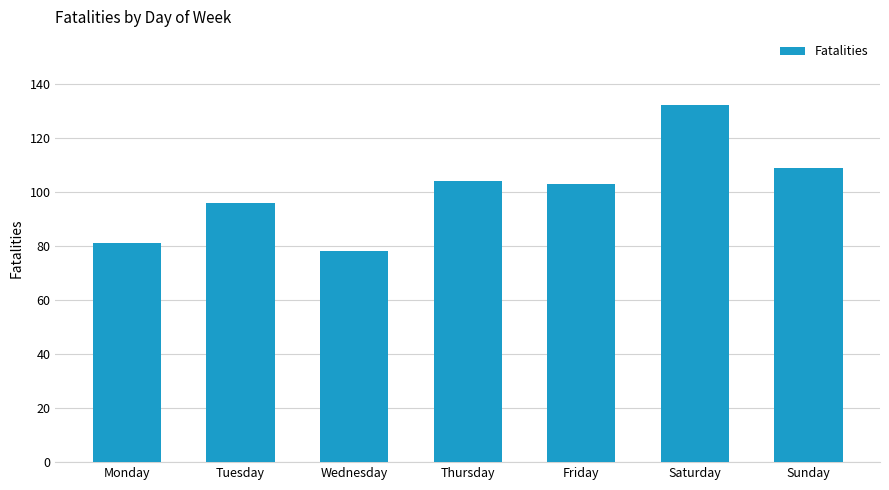

What is the sum of all values?

703